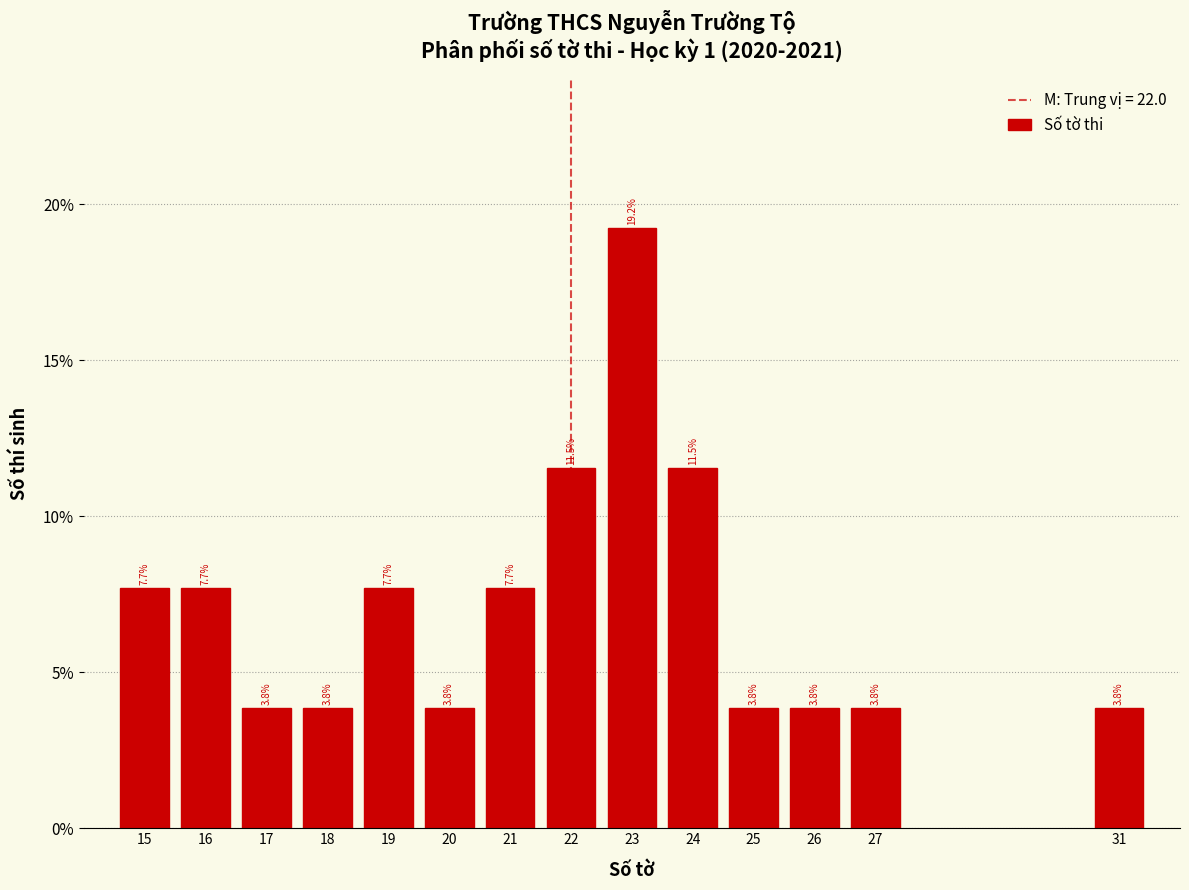

Are the bars horizontal?

No